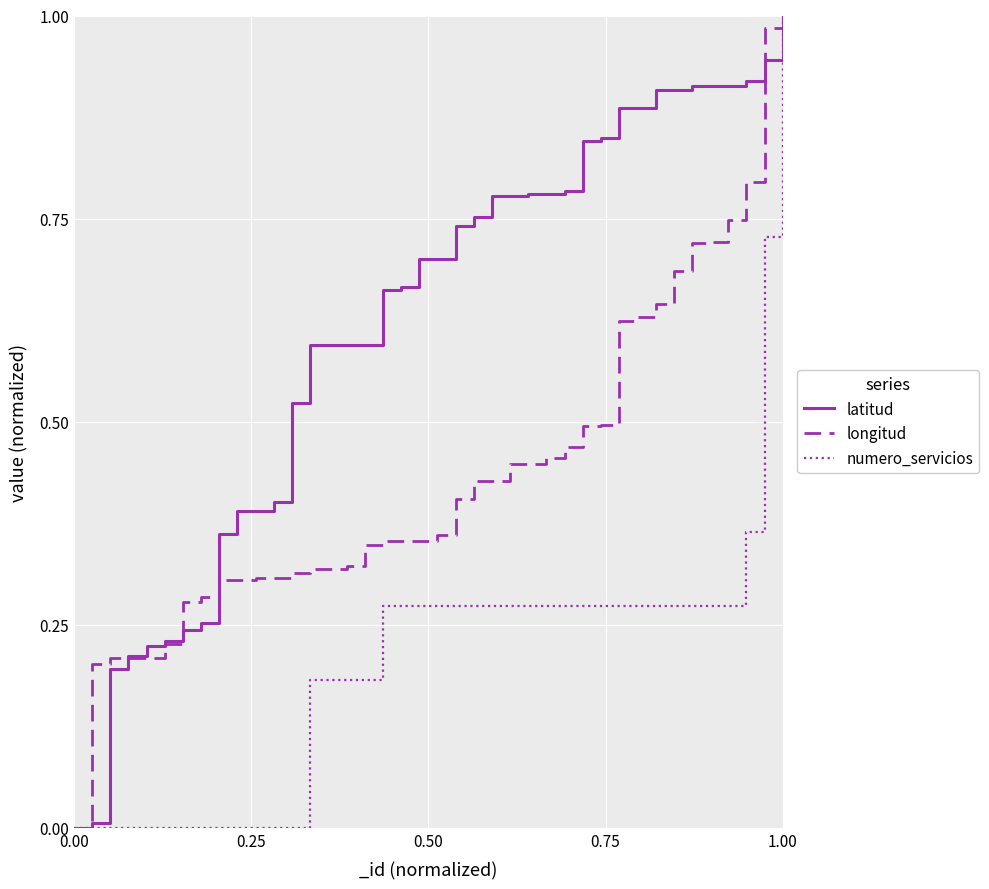

Rank the series by their average value, from highest to lowest.

latitud, longitud, numero_servicios